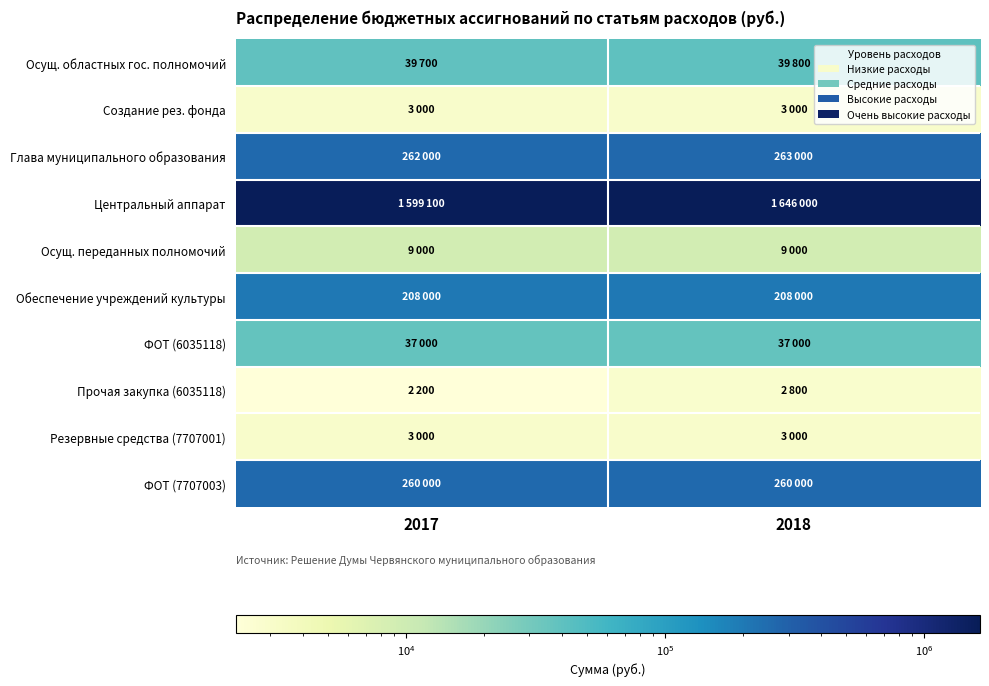

At how many categories does at least one series exceed 907836?

2